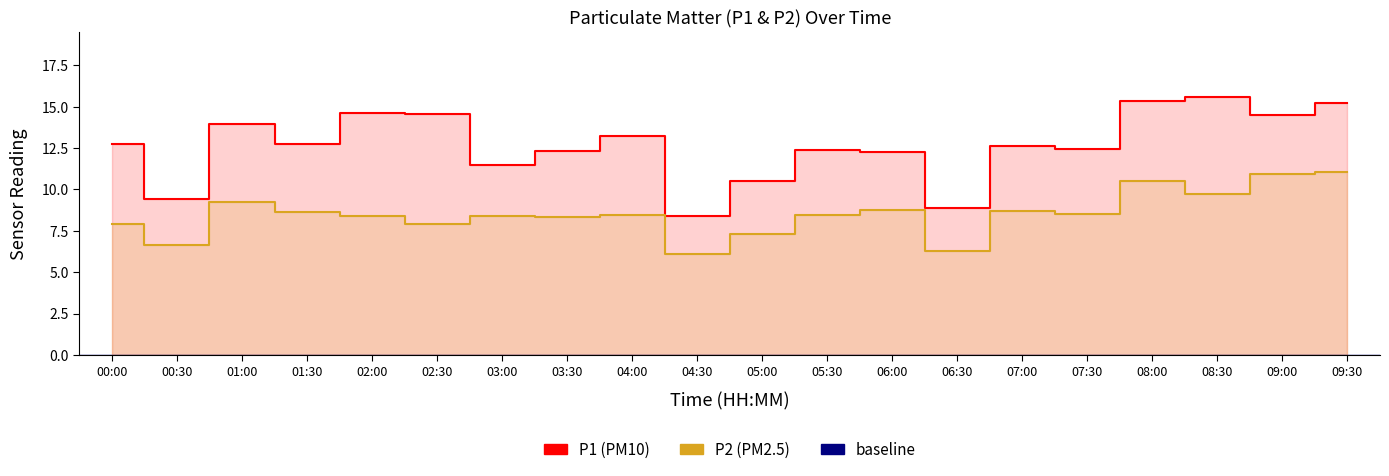

What is the difference between the highest and lowest values at 04:00?

4.8